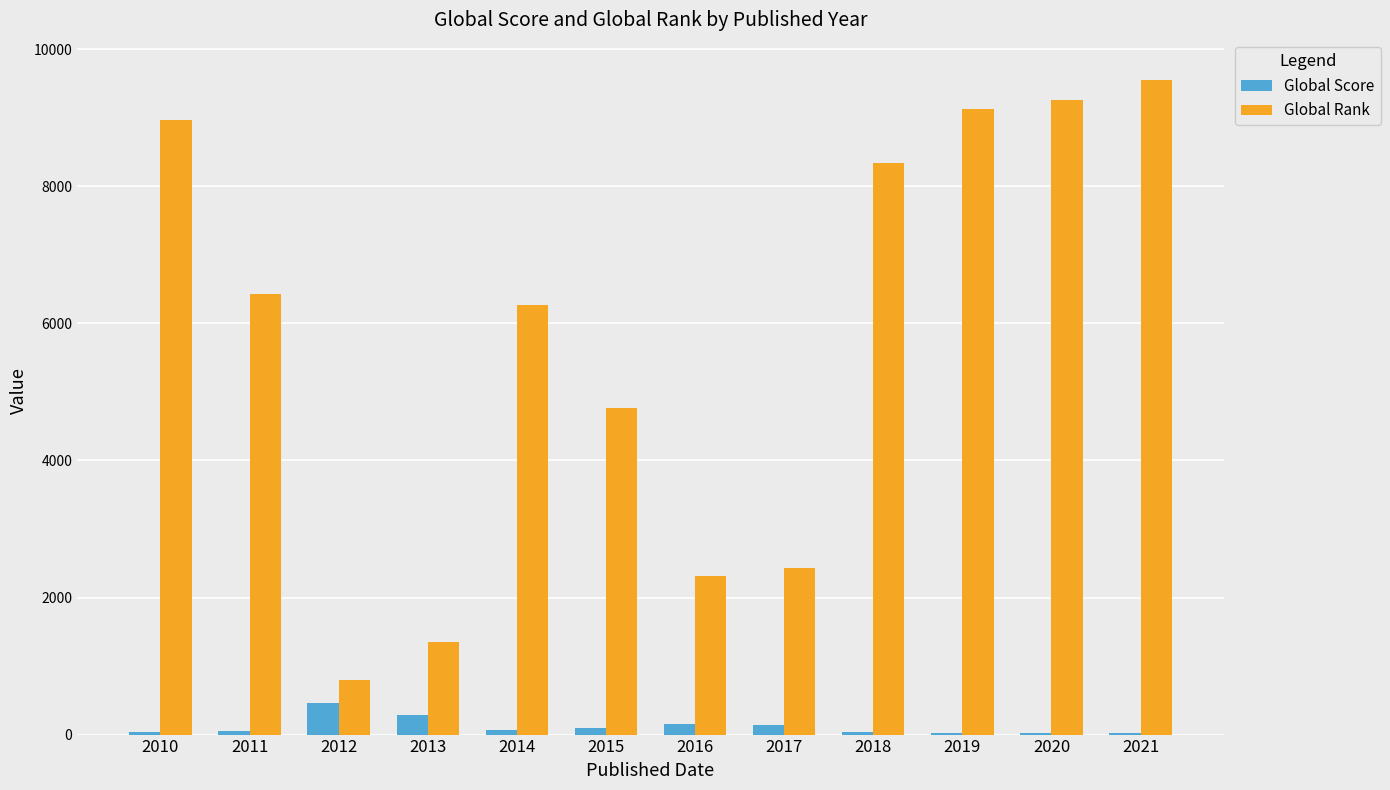

What is the greatest value displayed?

9559